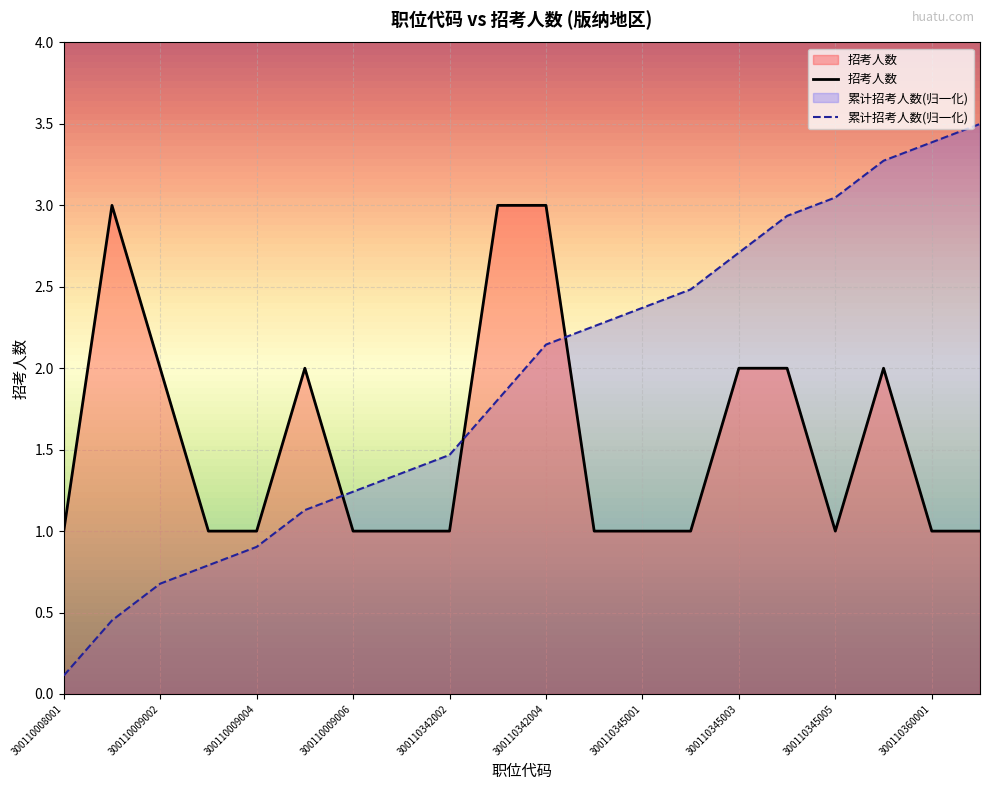

Is it true that the value at 300110360002 is 1?

True